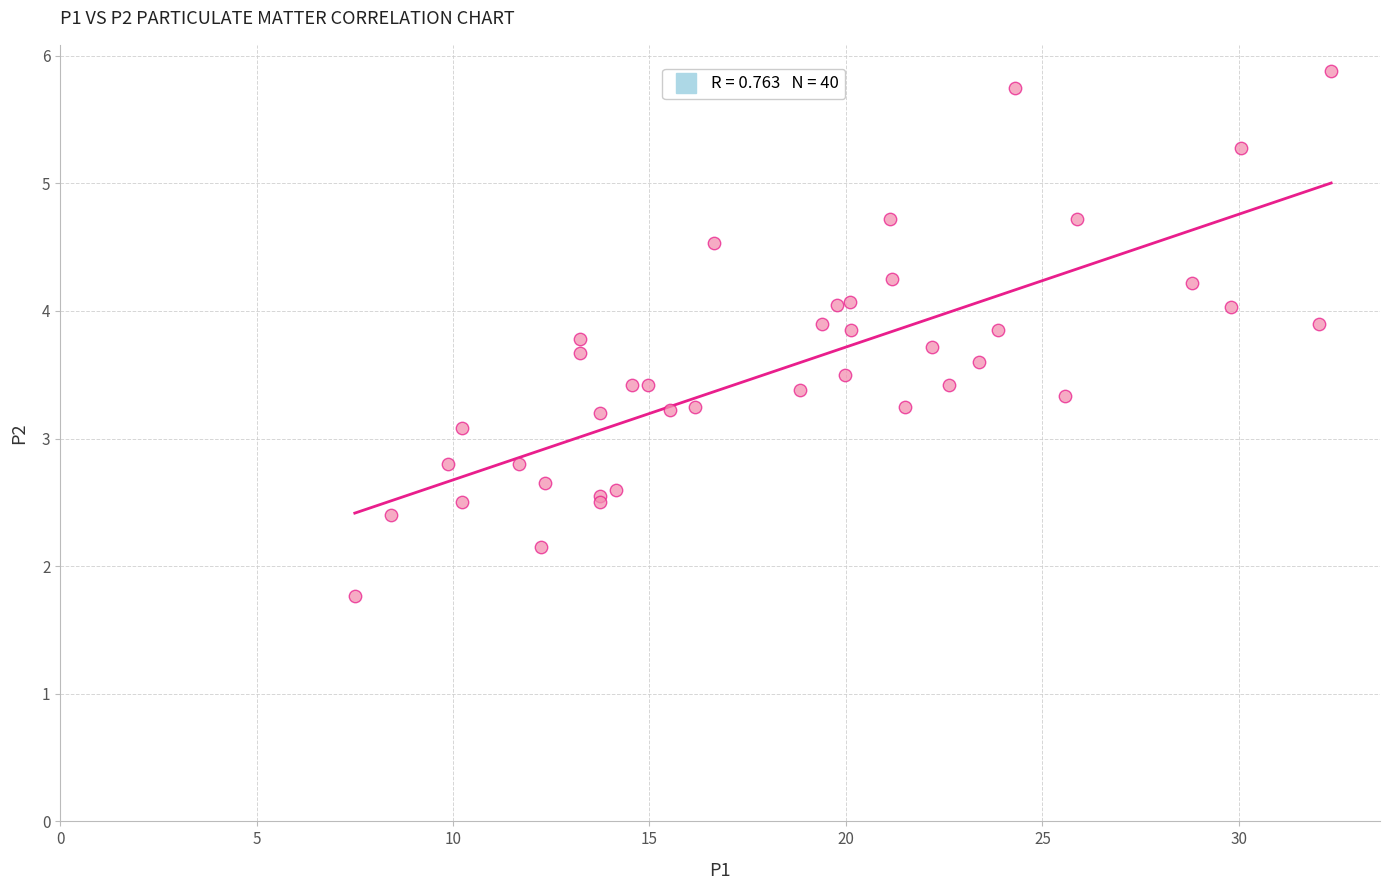

What Y value in the scatter plot is closest to 3?

3.1